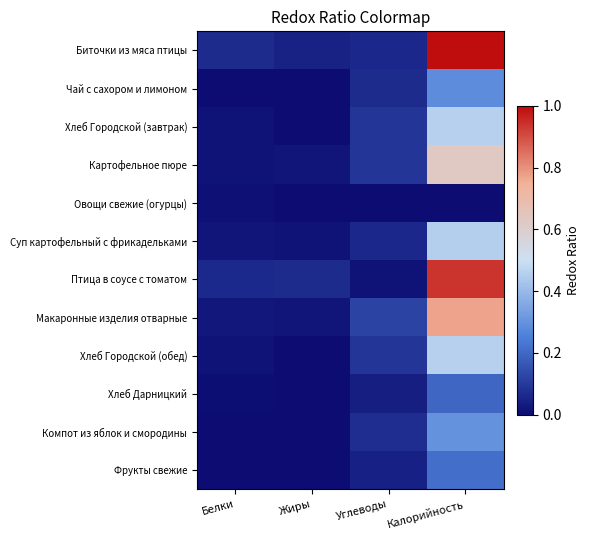

List the series in order of their peak value, lowest first.

Овощи свежие (огурцы), Хлеб Дарницкий, Фрукты свежие, Чай с сахором и лимоном, Компот из яблок и смородины, Суп картофельный с фрикадельками, Хлеб Городской (завтрак), Хлеб Городской (обед), Картофельное пюре, Макаронные изделия отварные, Птица в соусе с томатом, Биточки из мяса птицы